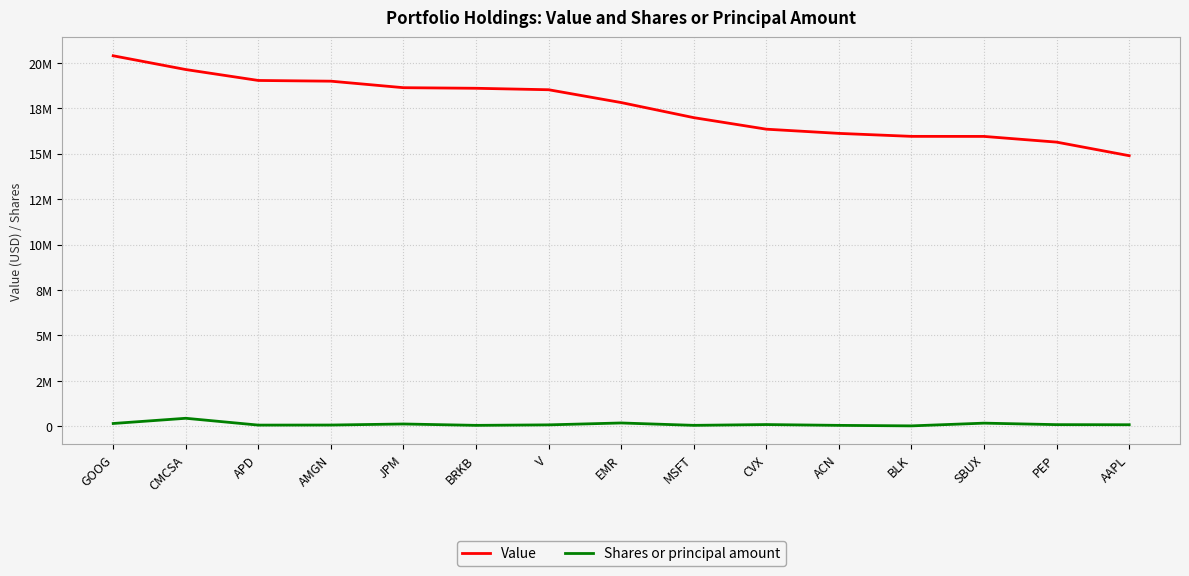

What are all the series names shown in the legend?

Value, Shares or principal amount